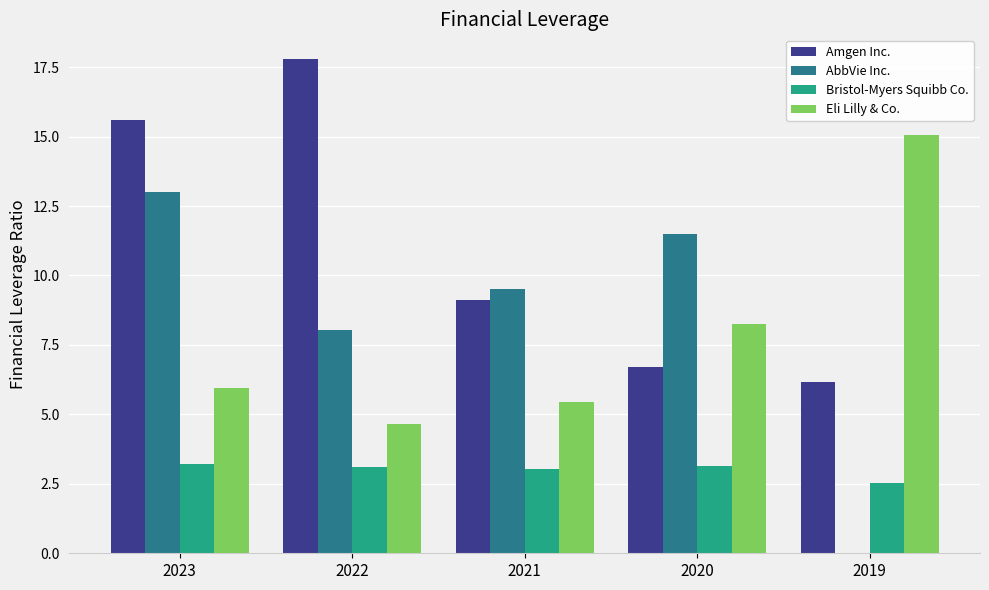

Count the number of data series in this chart.

4